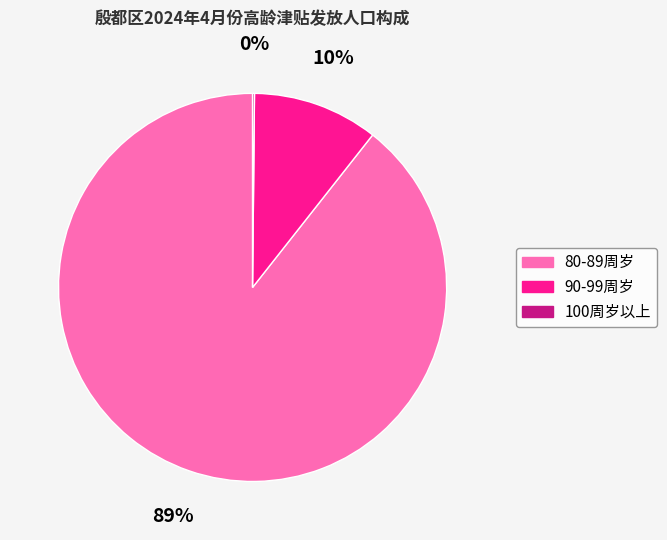

Does 80-89周岁 represent more than half of the total?

Yes